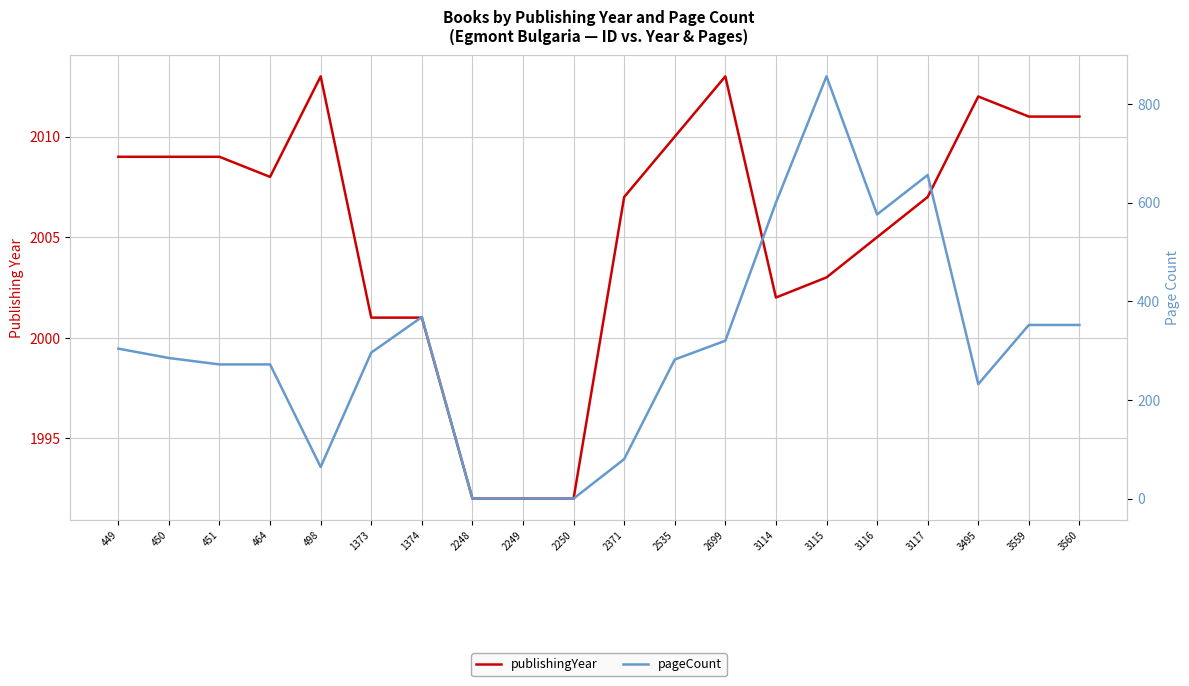

In publishingYear, how many points are lower than both neighbors (excluding endpoints)?

2